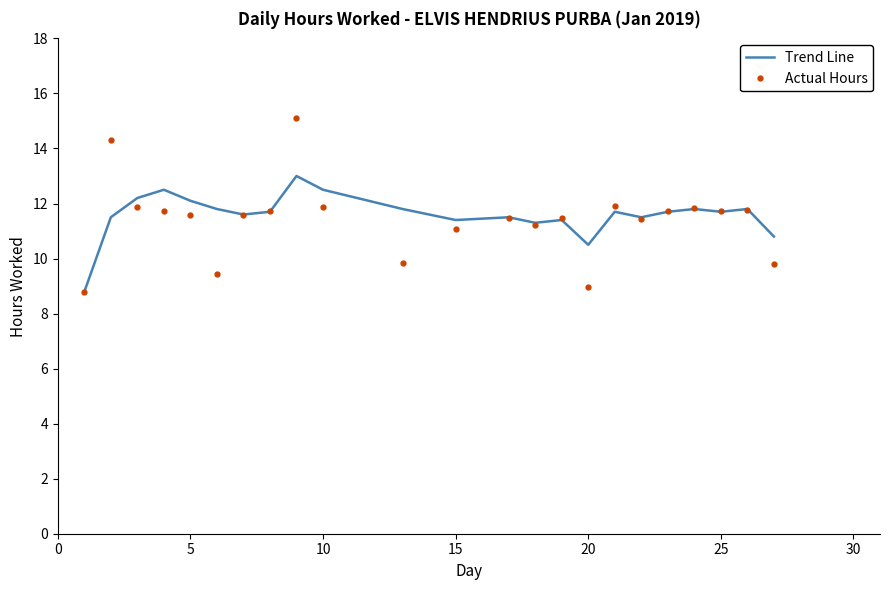

What is the average value of the Actual Hours series?

11.4